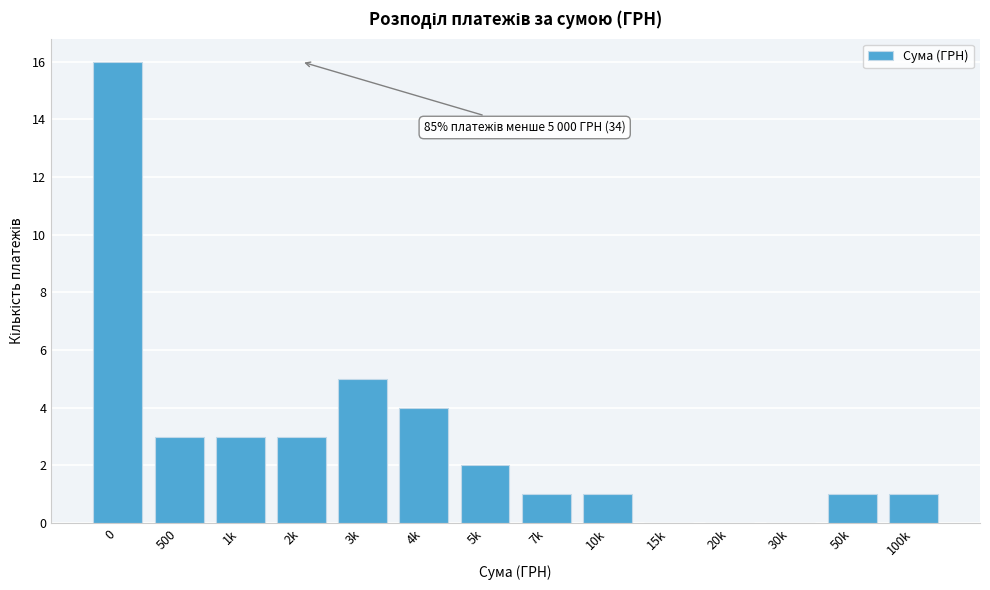

Reading right to left, extract all data points from this chart.

100k=1	50k=1	30k=0	20k=0	15k=0	10k=1	7k=1	5k=2	4k=4	3k=5	2k=3	1k=3	500=3	0=16